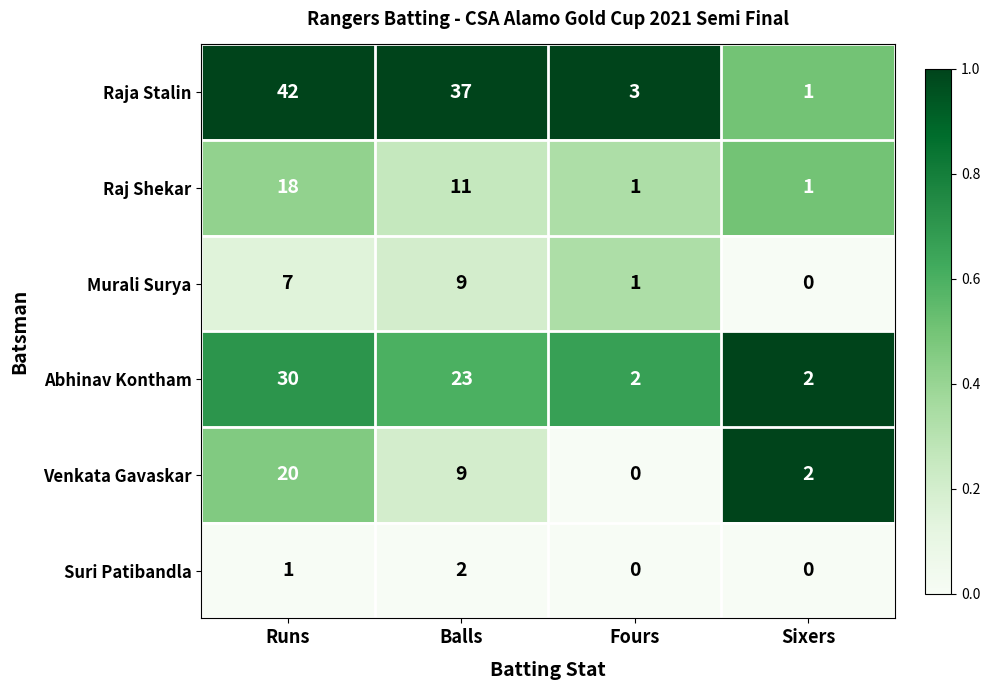

How many distinct data groups are displayed?

6